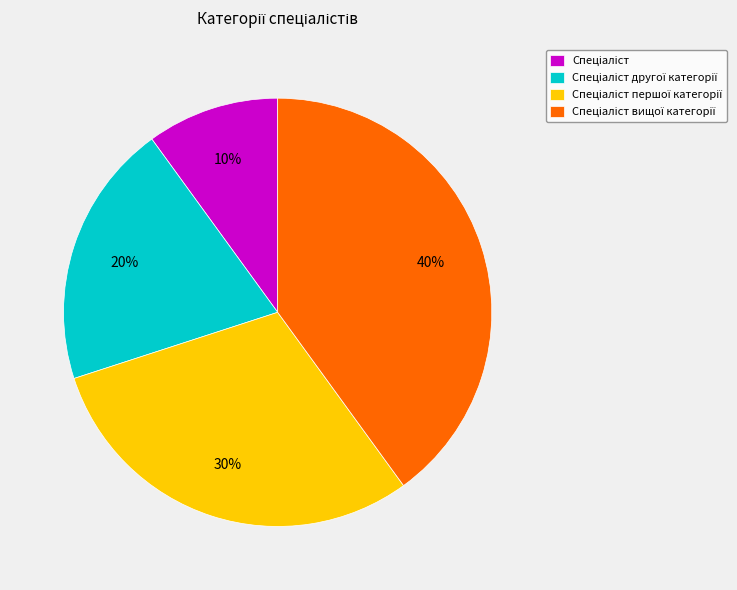

Is there any slice that represents more than half of the pie?

No